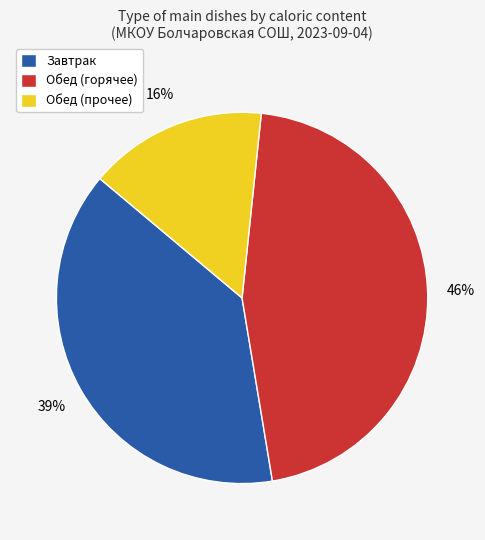

To the nearest percent, what is the combined percentage of Обед (горячее) and Завтрак?

84%